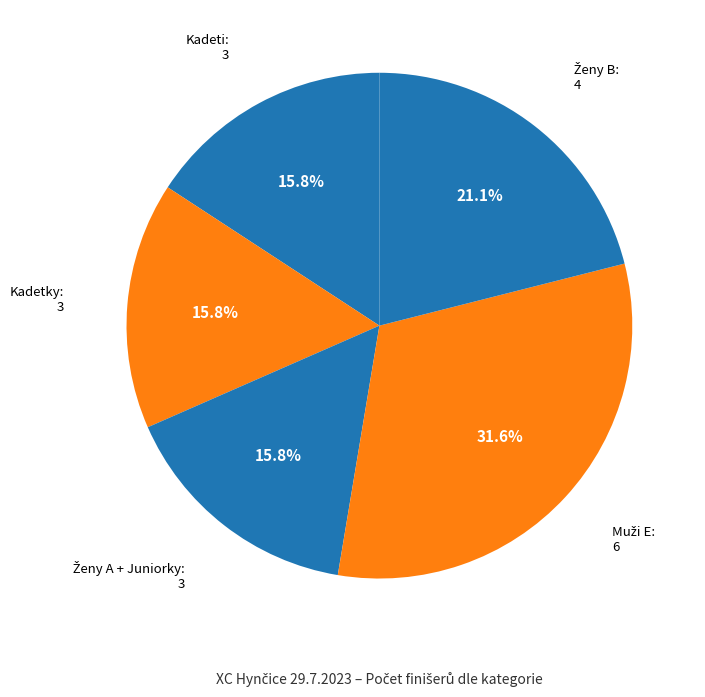

How many segments does this pie chart have?

5